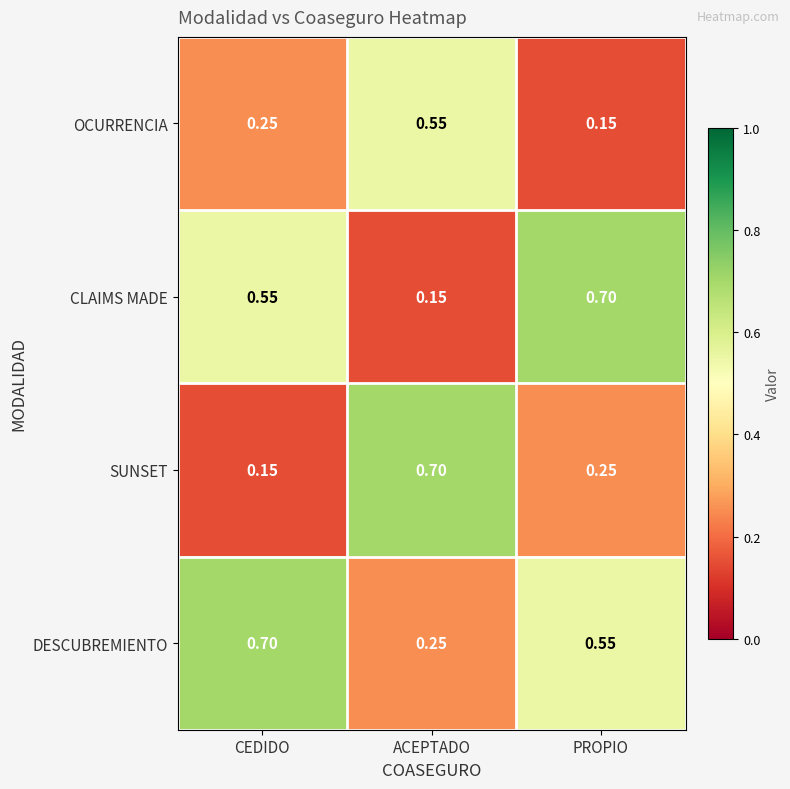

How many distinct data groups are displayed?

4